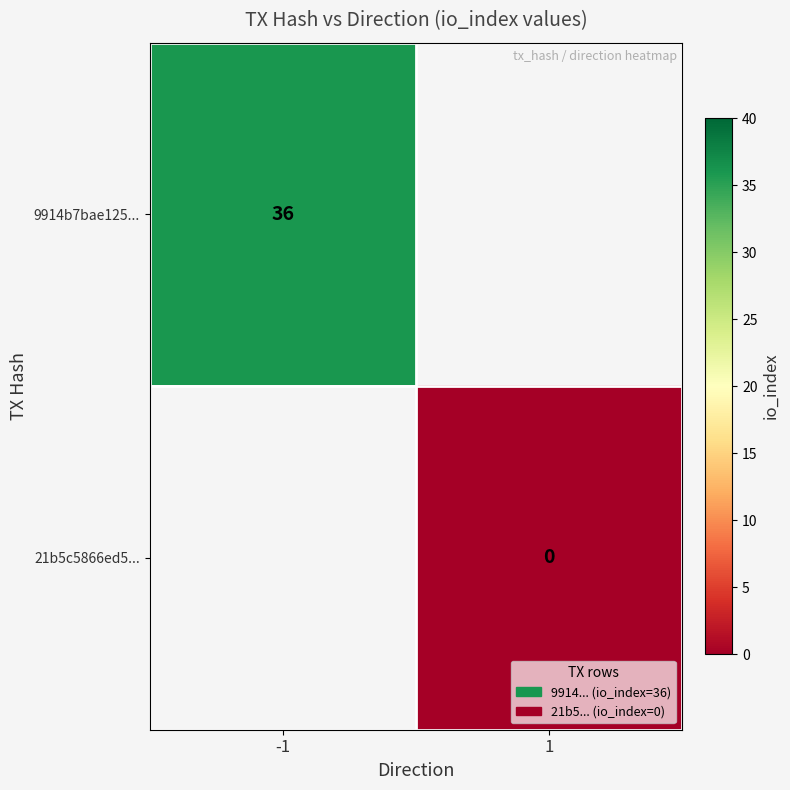

Is the value of 21b5c5866ed5... at -1 greater than the value of 9914b7bae125... at 1?

No